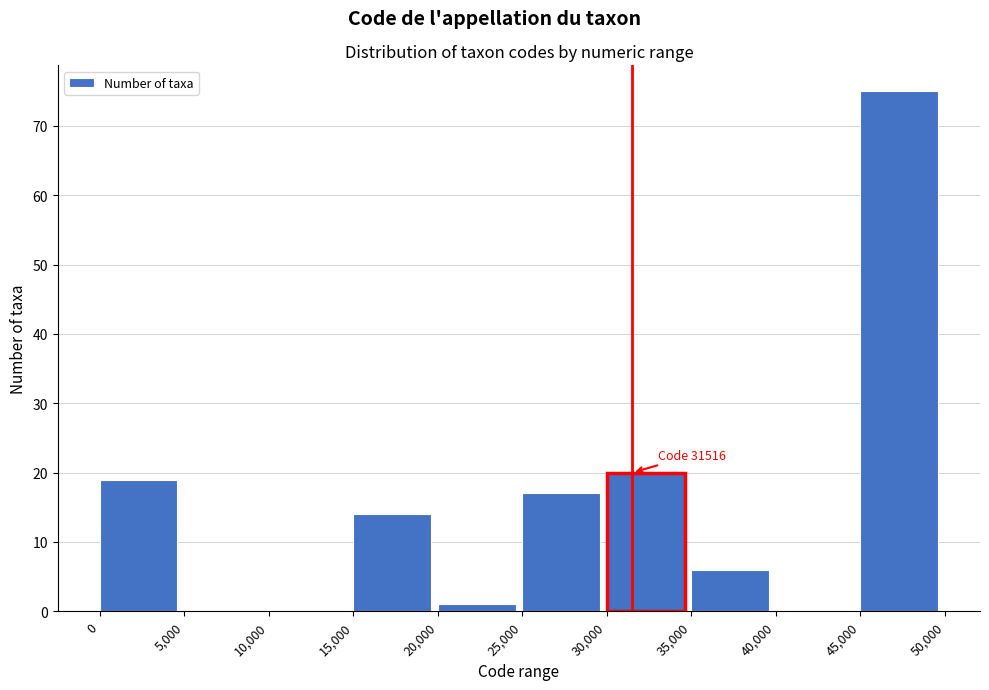

Over which range of the x-axis is the bar tallest?

45,000 to 50,000